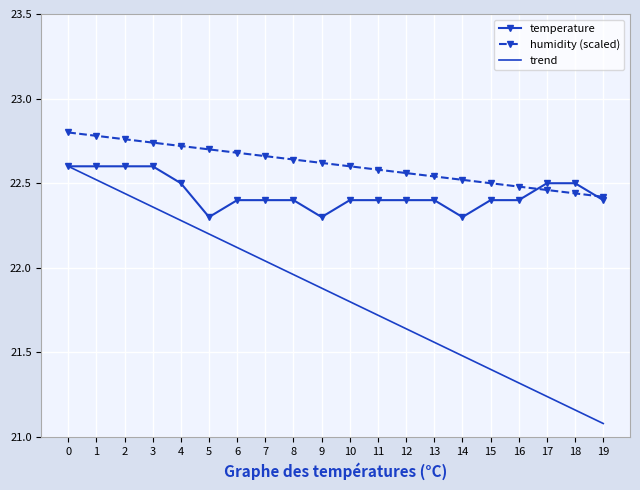

What is the minimum value for temperature?

22.3